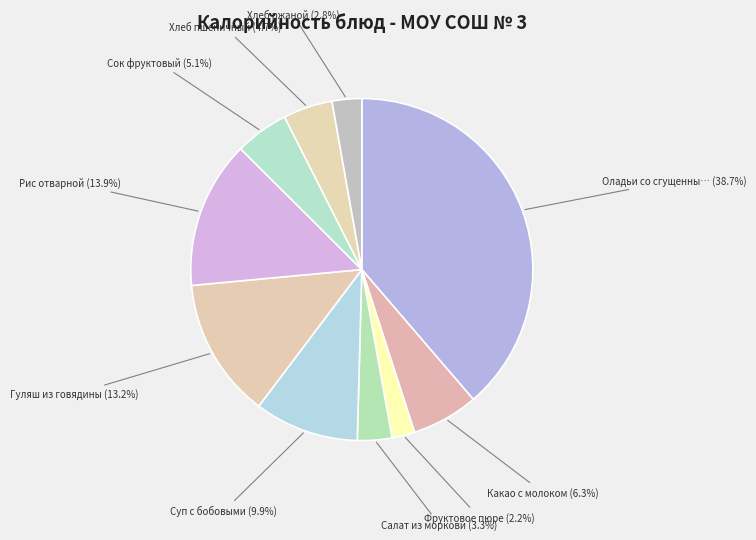

Rank the categories by value from highest to lowest.

Оладьи со сгущенным молоком, Рис отварной, Гуляш из говядины, Суп с бобовыми, Какао с молоком, Сок фруктовый, Хлеб пшеничный, Салат из моркови, Хлеб ржаной, Фруктовое пюре